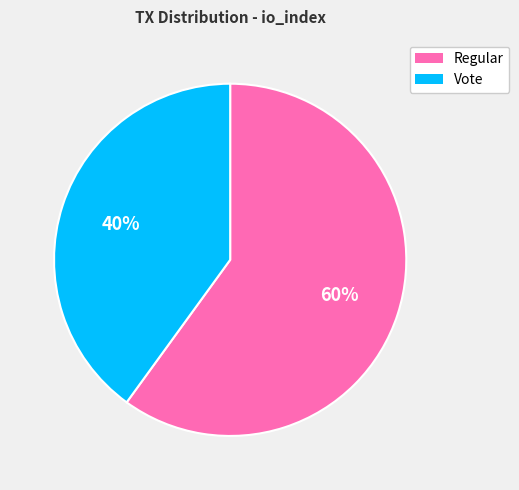

To the nearest percent, what is the difference between the largest and smallest slice percentages?

20%